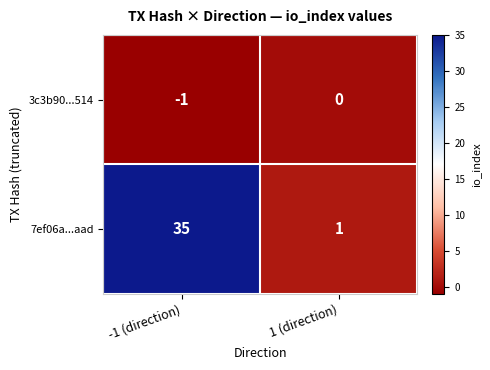

Reading right to left, what are all the values shown in this chart?

3c3b90...514: 1 (direction)=0	-1 (direction)=-1
7ef06a...aad: 1 (direction)=1	-1 (direction)=35